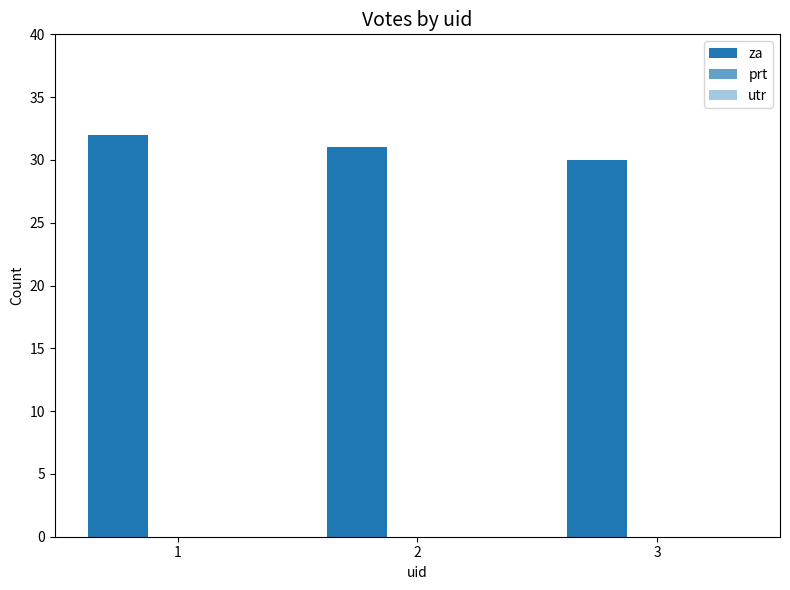

How many data points are less than 31?

1